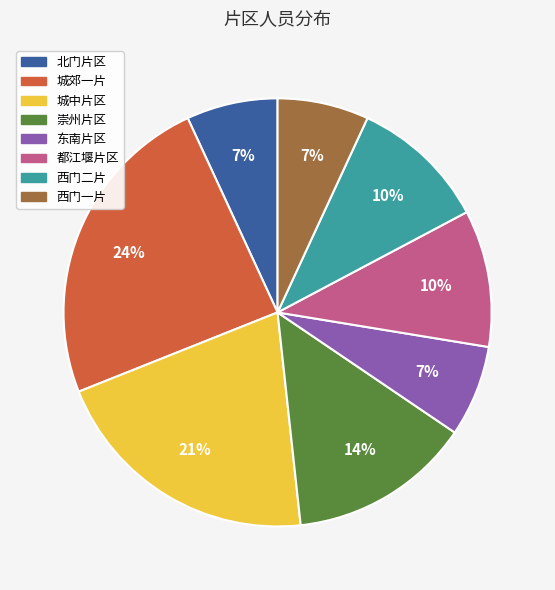

Is the sum of 西门一片 and 城郊一片 greater than half?

No